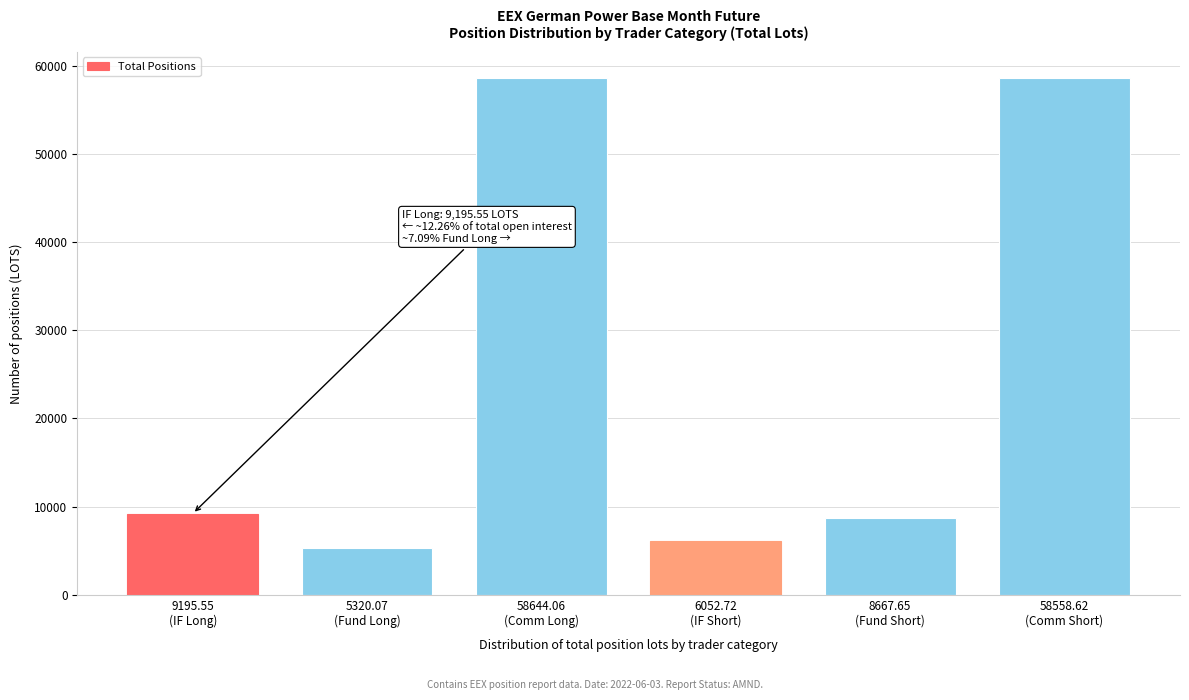

What is the minimum value shown in the chart?

5320.1